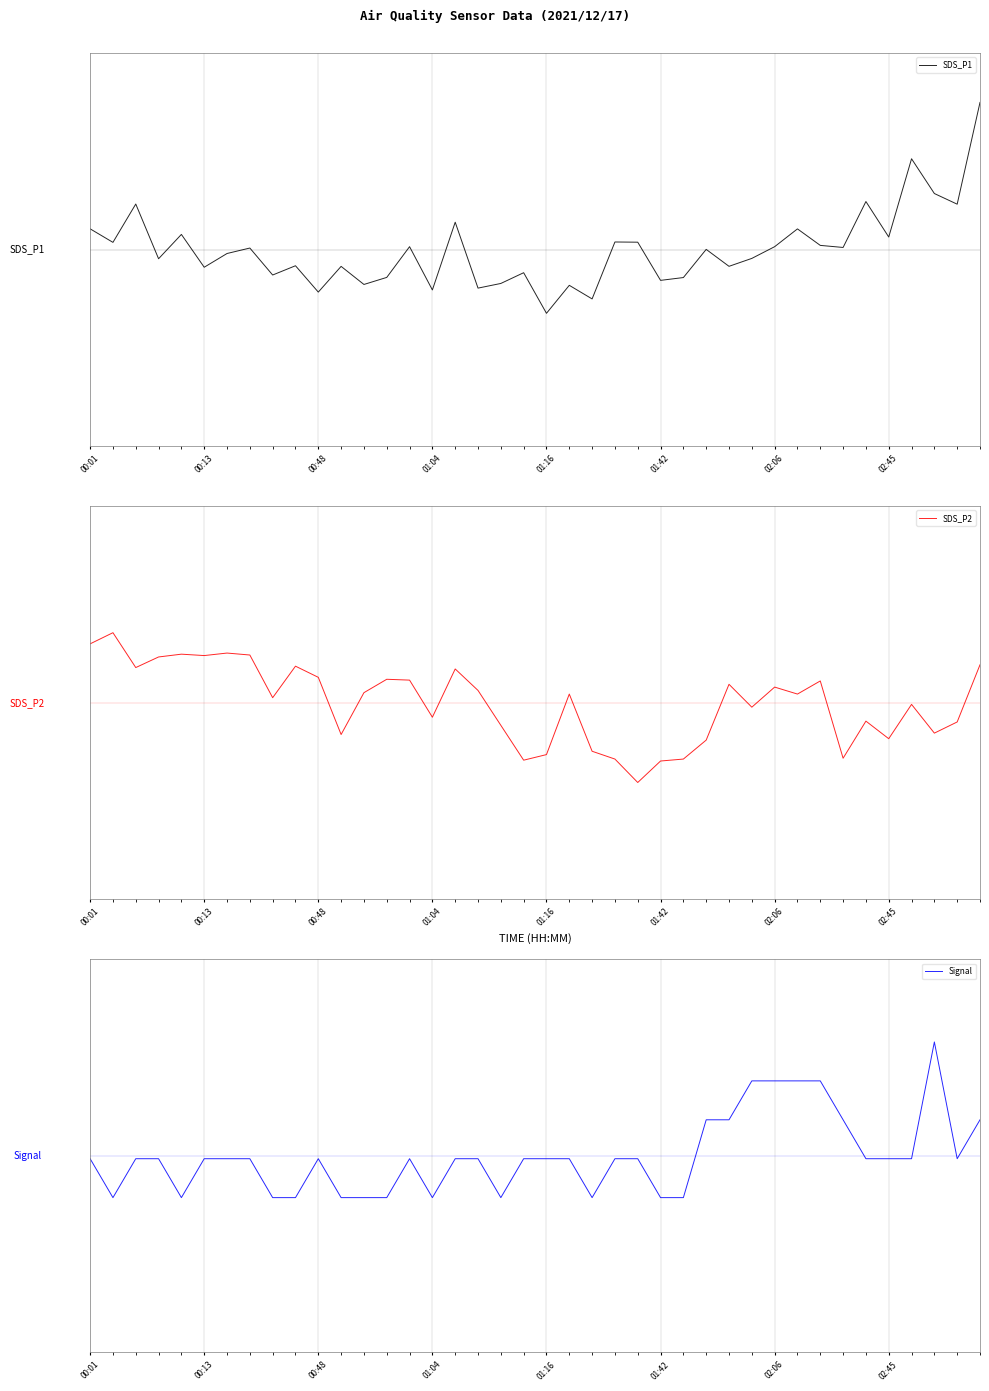

How many data points in Signal are less than 0?

31